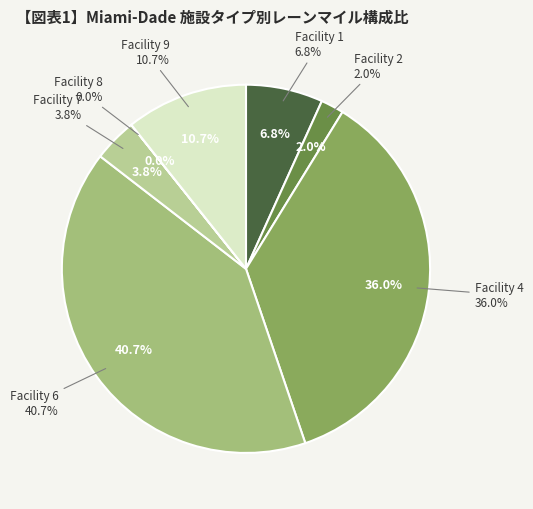

The 7 slice represents 1% of the pie. True or false?

False